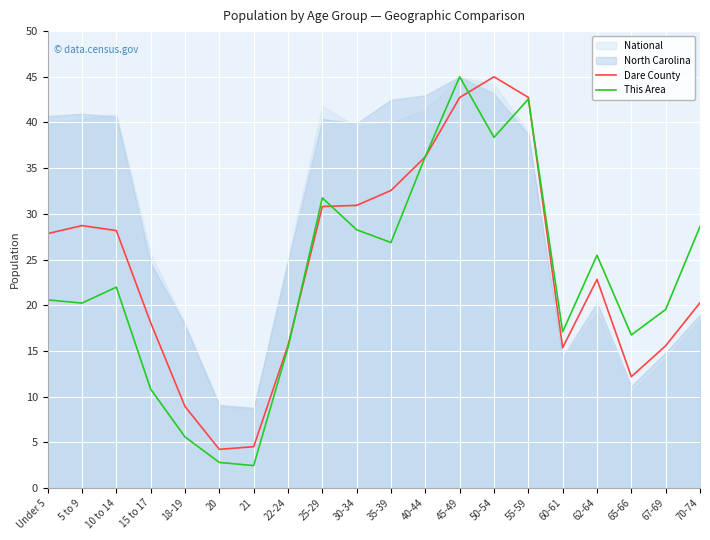

What is the label of the 16th point from the right?

18-19